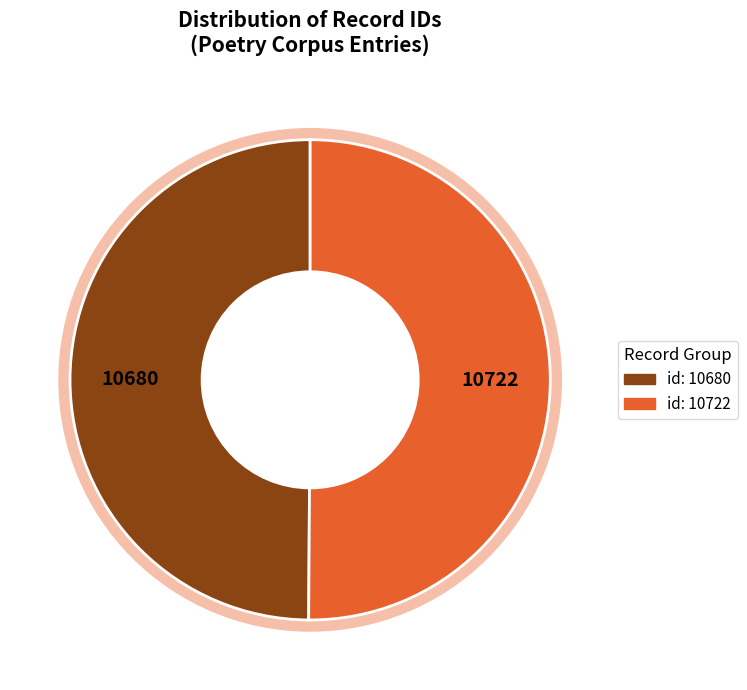

Is it true that id: 10722 is 50% of the pie?

True